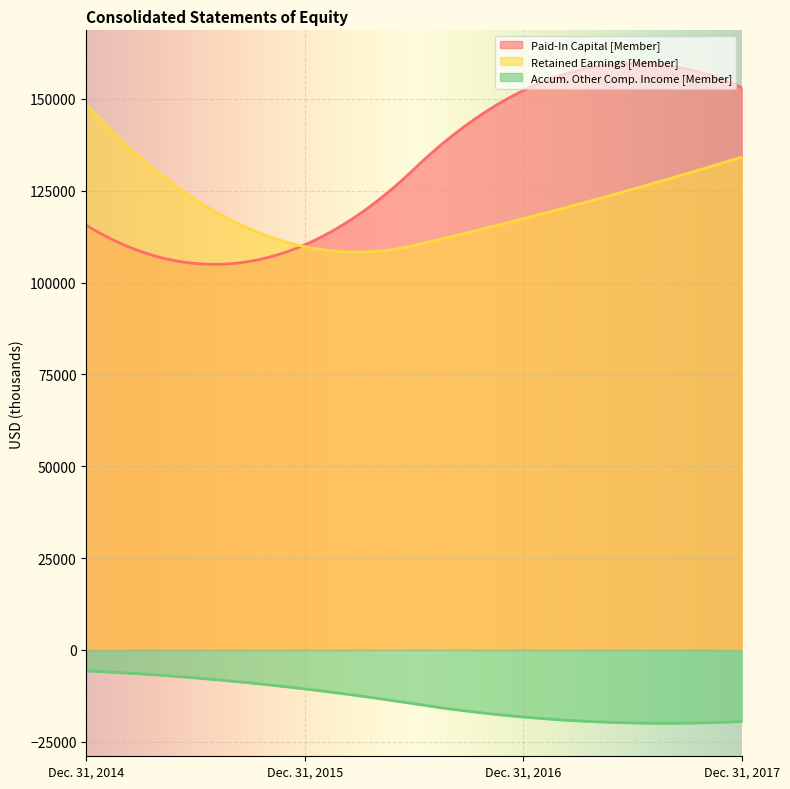

How many lines are shown in the chart?

3